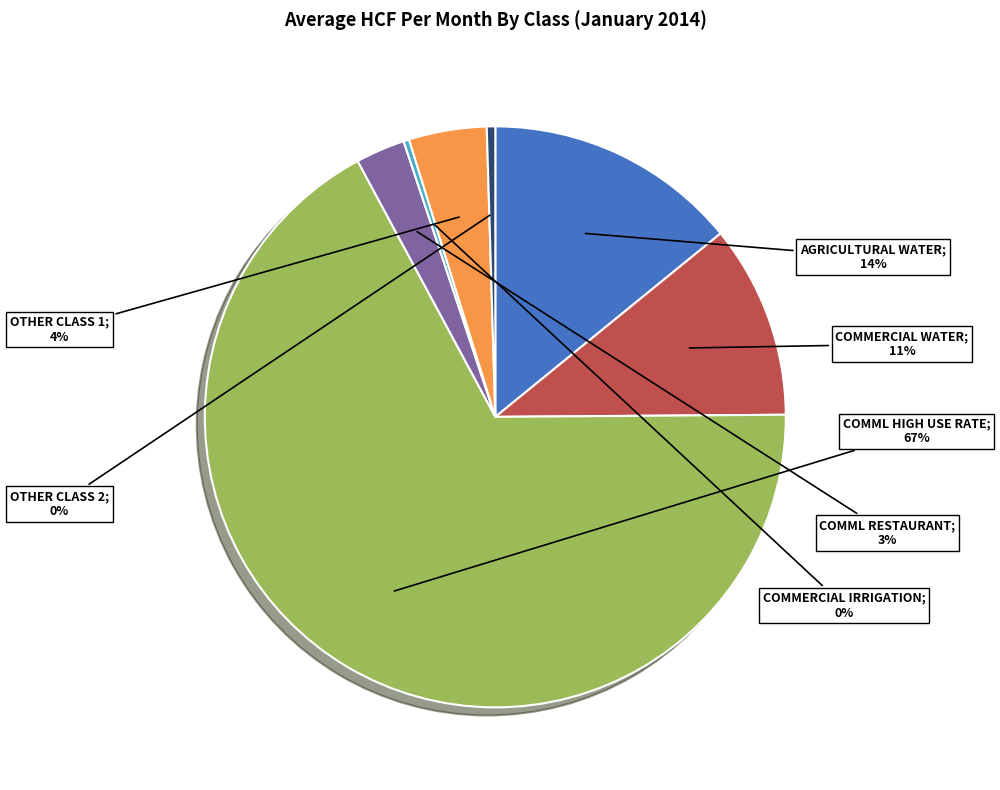

How many slices are in this pie chart?

7